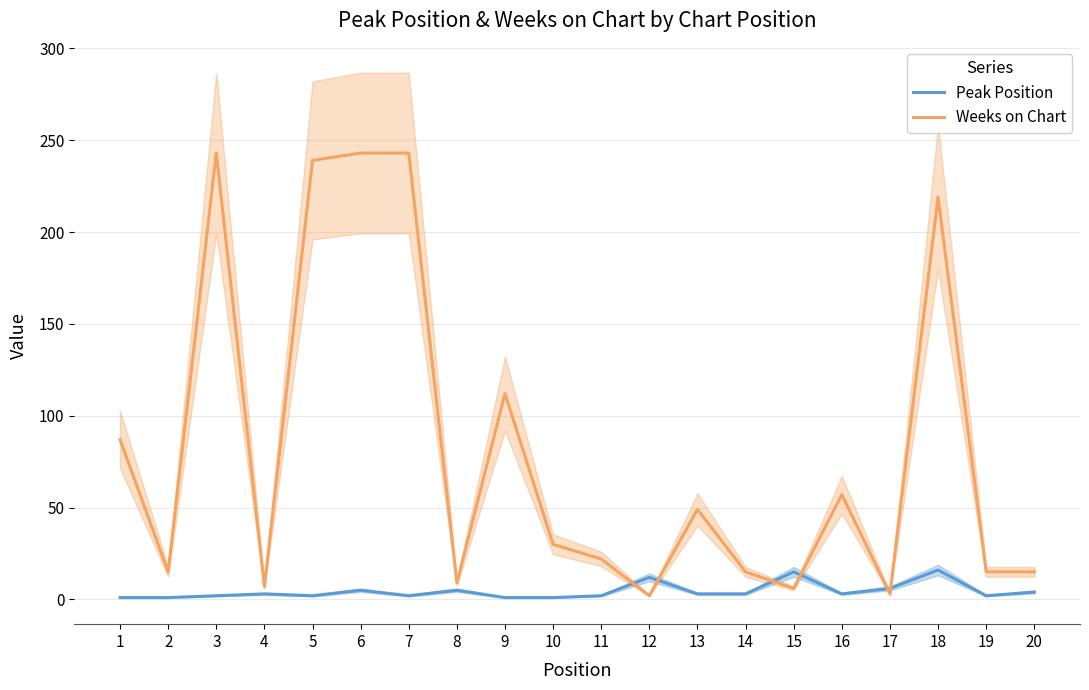

What are all the series names shown in the legend?

Peak Position, Weeks on Chart